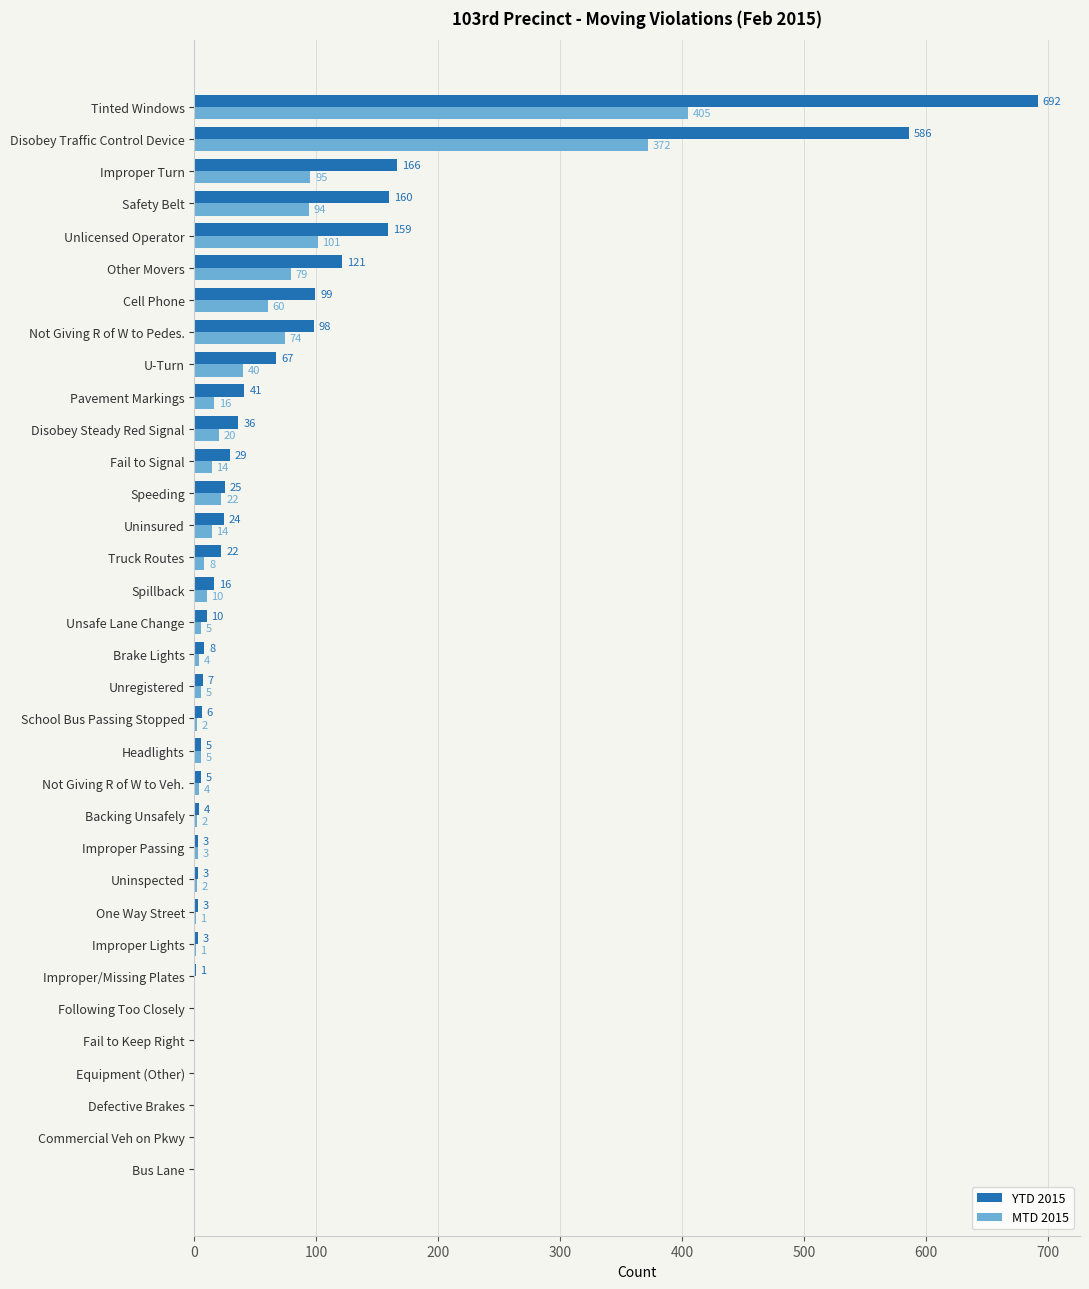

Is the value of YTD 2015 at Improper Turn greater than the value of MTD 2015 at Improper/Missing Plates?

Yes